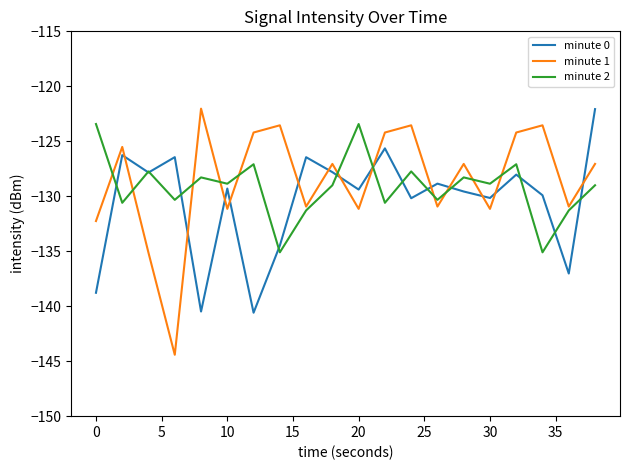

True or false: minute 2 and minute 1 intersect in this chart.

True